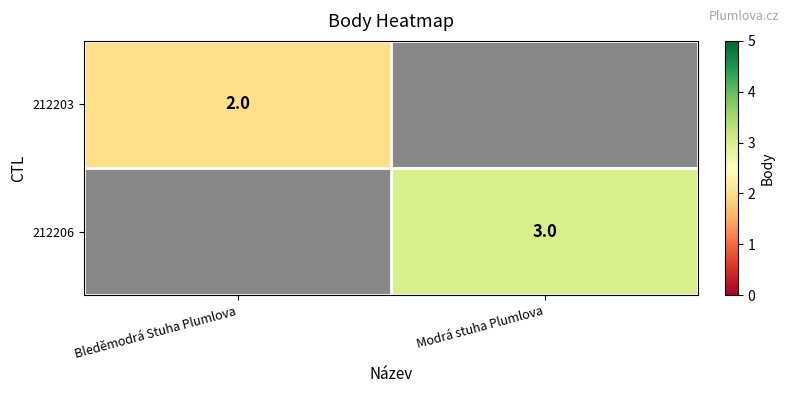

Is the value of 212206 at Modrá stuha Plumlova greater than the value of 212203 at Bleděmodrá Stuha Plumlova?

Yes